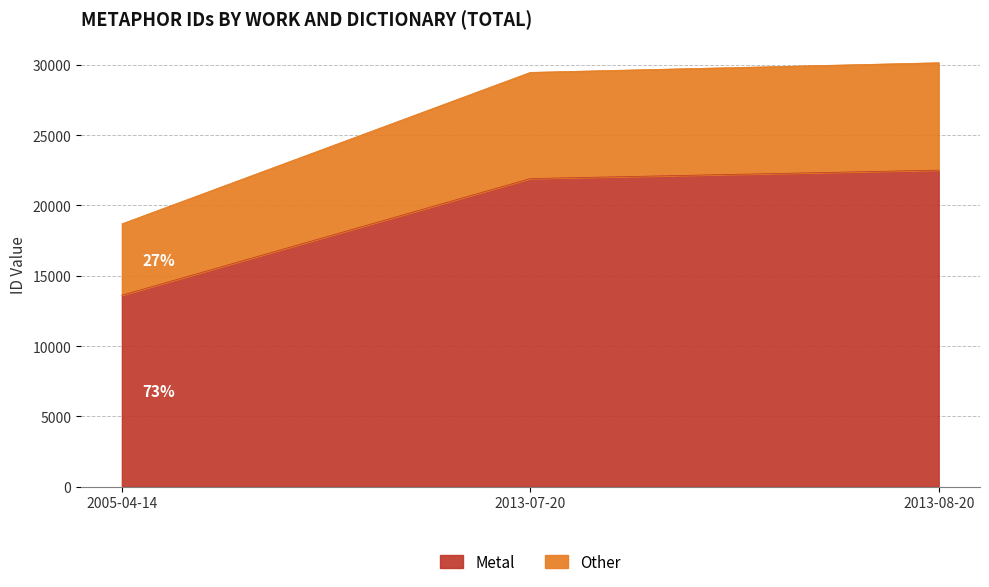

At how many categories does at least one series exceed 19922?

2